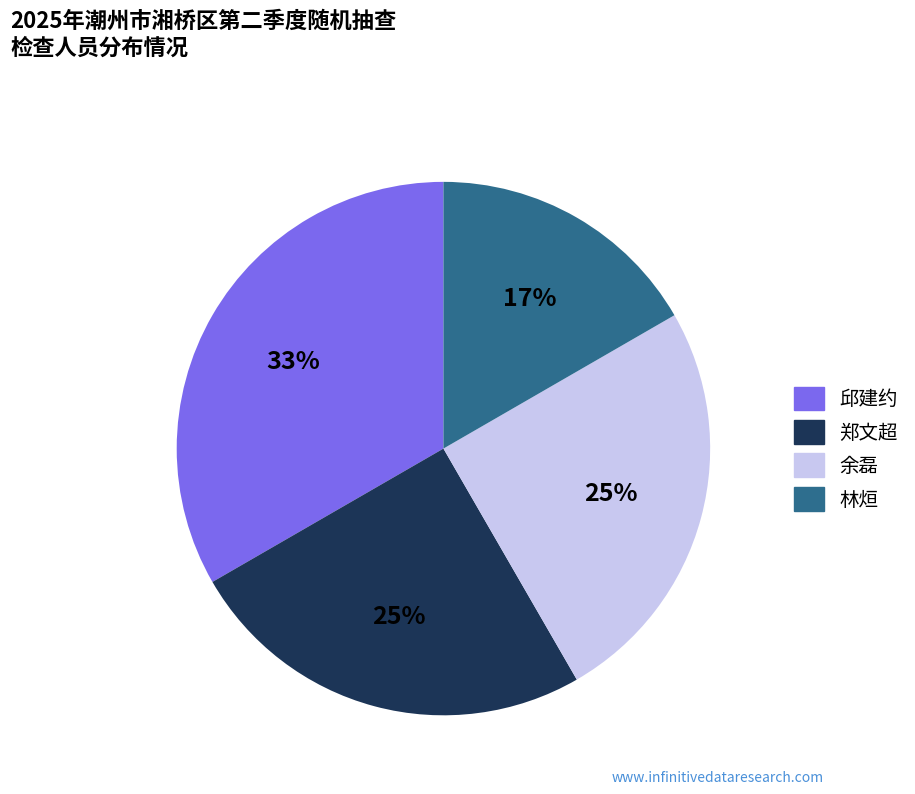

Does any single category account for the majority?

No